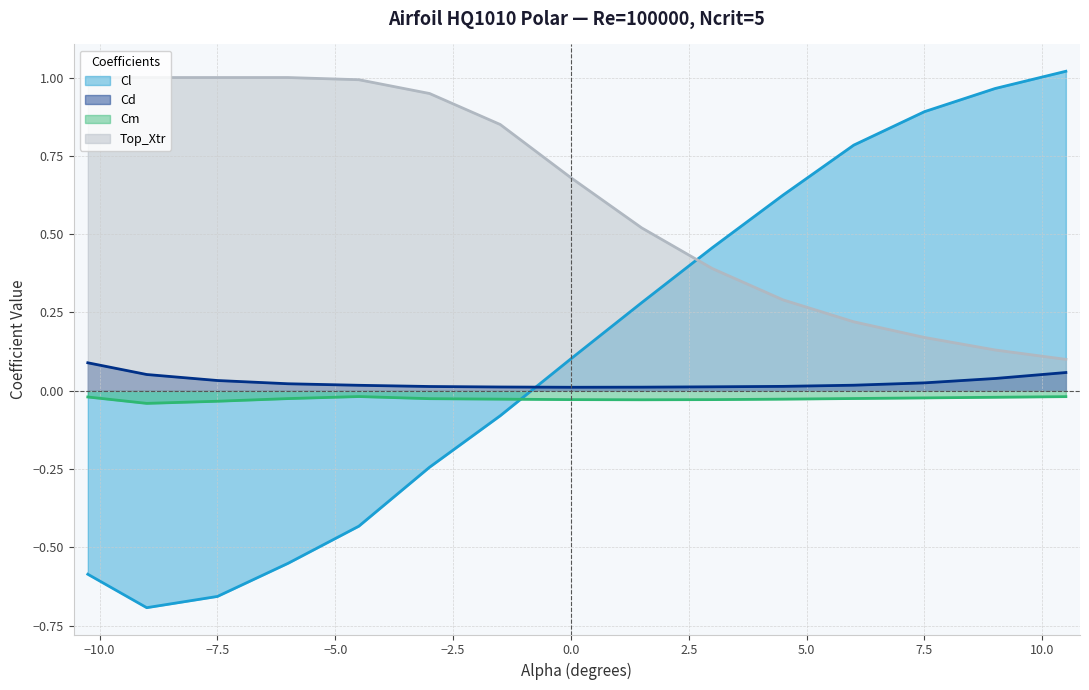

The Cl series shows 0.5 at 7.5. True or false?

False